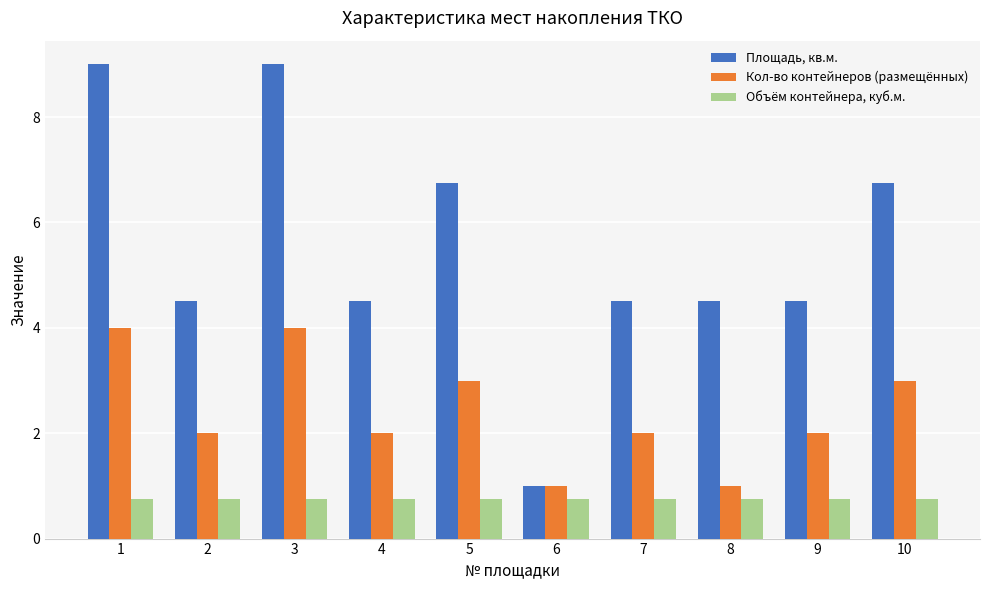

The Площадь, кв.м. series shows 10.4 at 5. True or false?

False